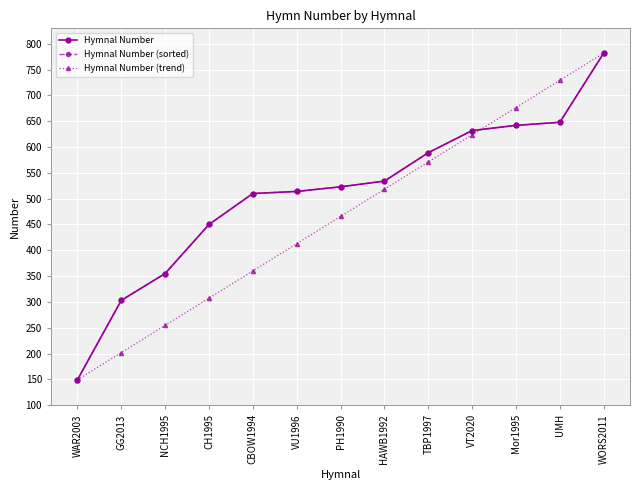

Does the chart have visible grid lines?

Yes